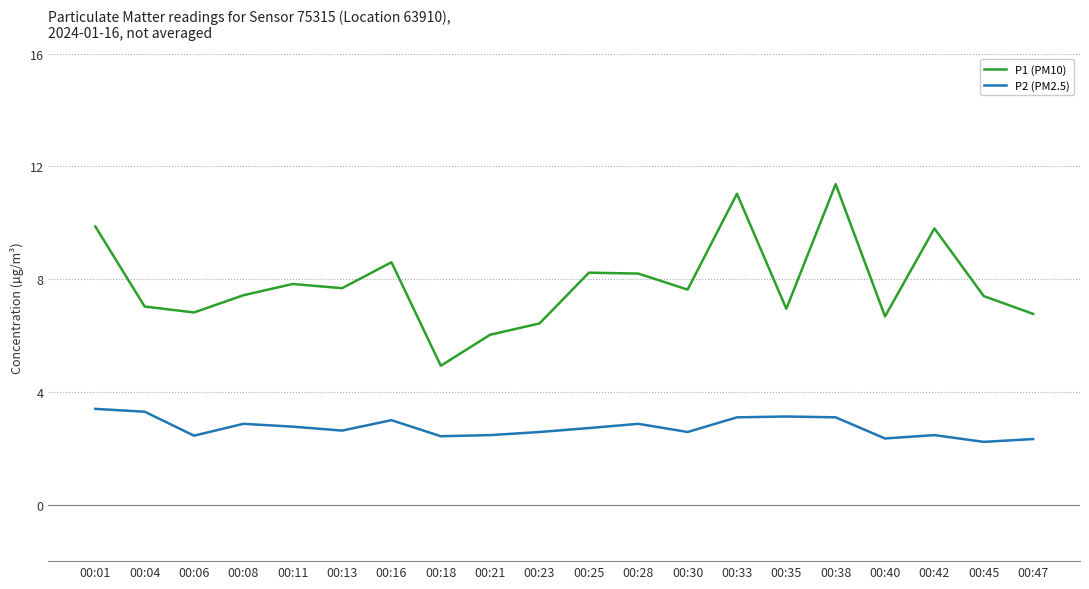

What is the total value across all series at 00:42?

12.3